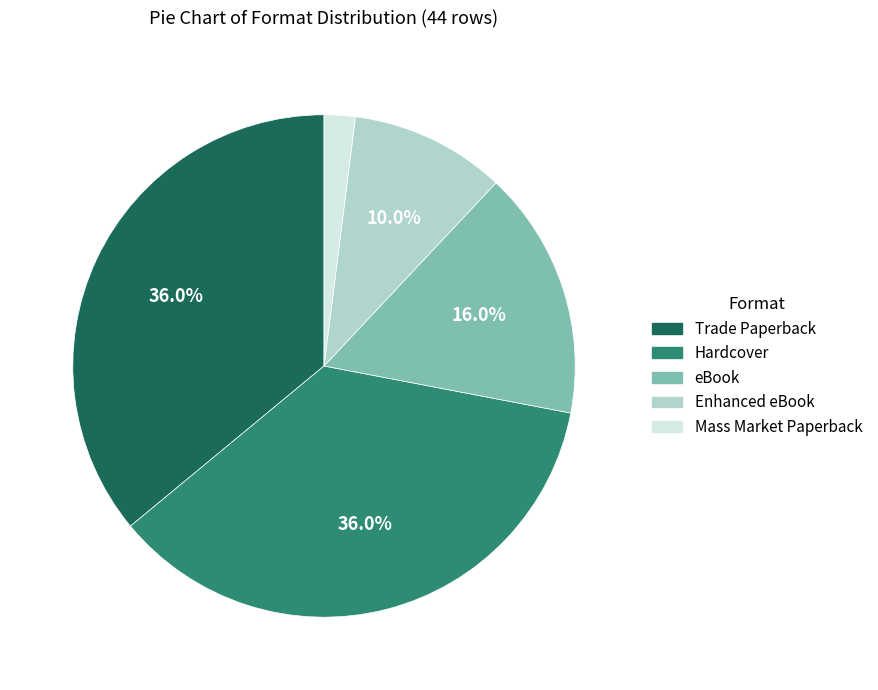

Between Trade Paperback and Enhanced eBook, which is larger?

Trade Paperback